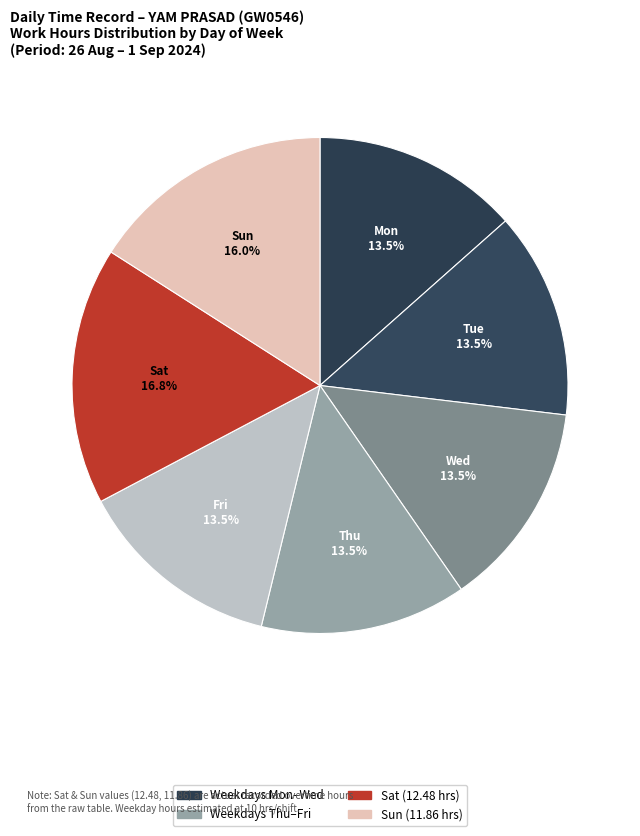

How many segments does this pie chart have?

7